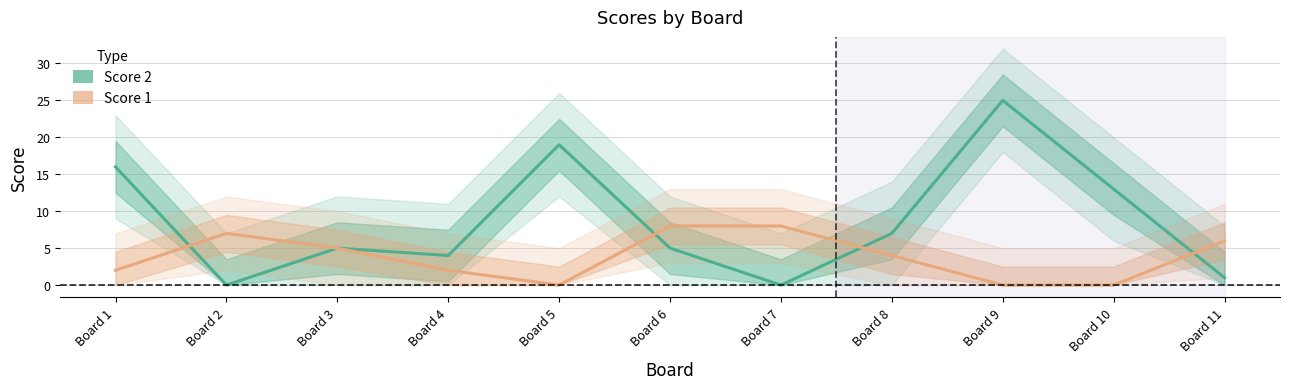

How many values in the Score 2 series exceed 5?

5